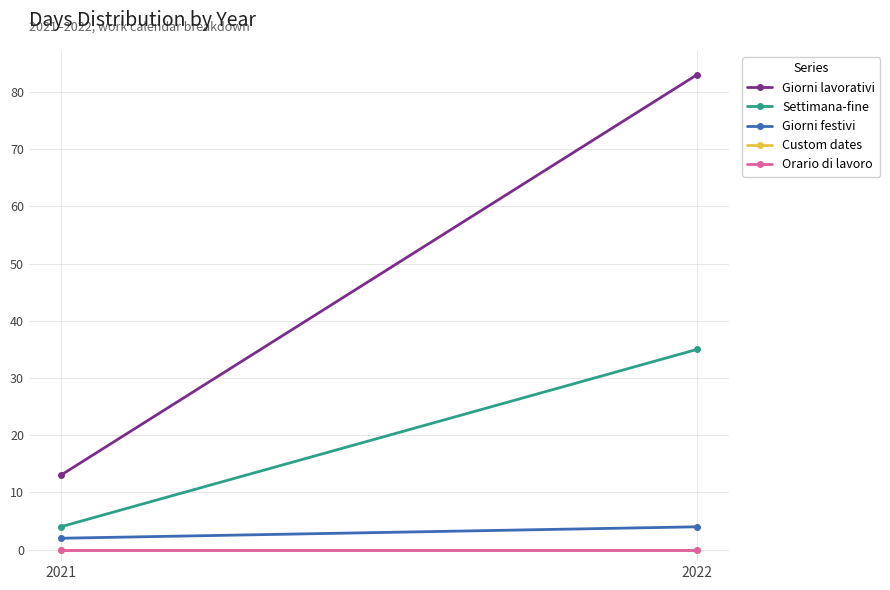

What is the maximum value shown in the chart?

83